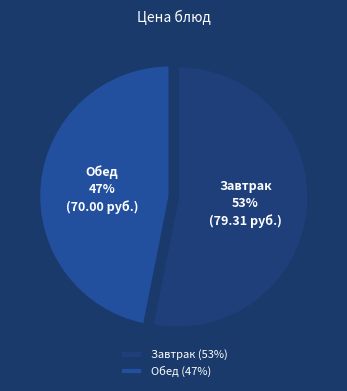

Between Завтрак and Обед, which is larger?

Завтрак